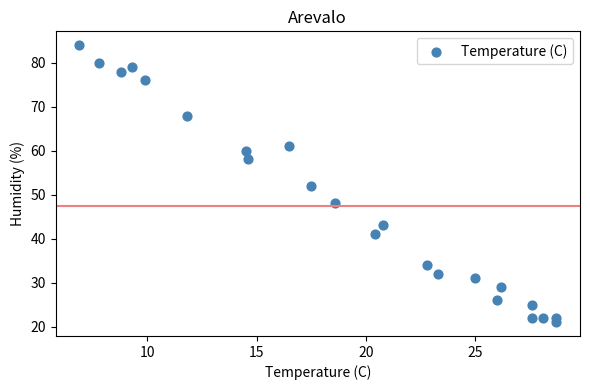

What is the range of Y values (max minus min)?

63